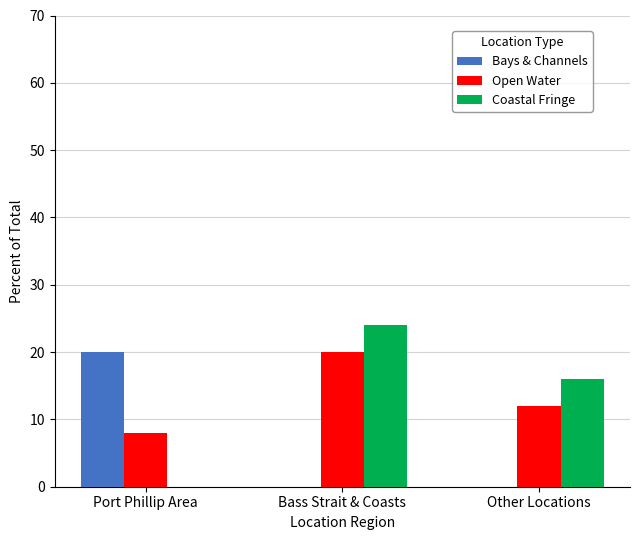

How many positive values does the Coastal Fringe series have?

2